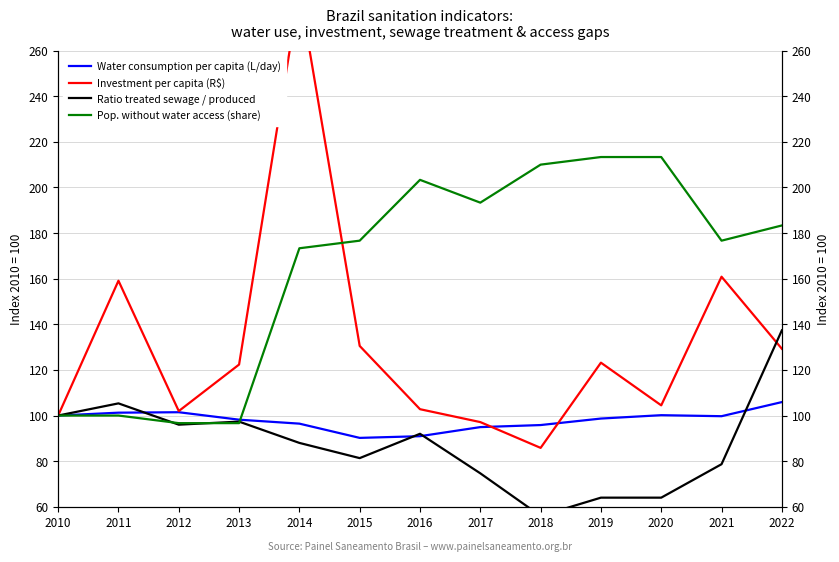

Which series ends up on top after the final intersection of Pop. without water access (share) and Water consumption per capita (L/day)?

Pop. without water access (share)